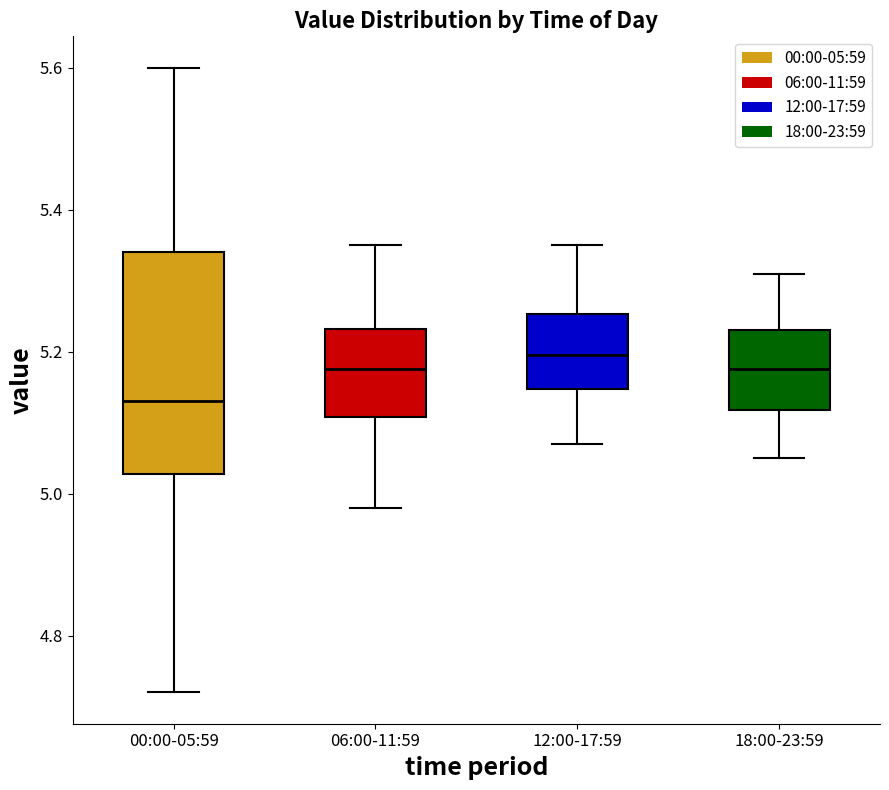

Which box's median line is the highest?

12:00-17:59